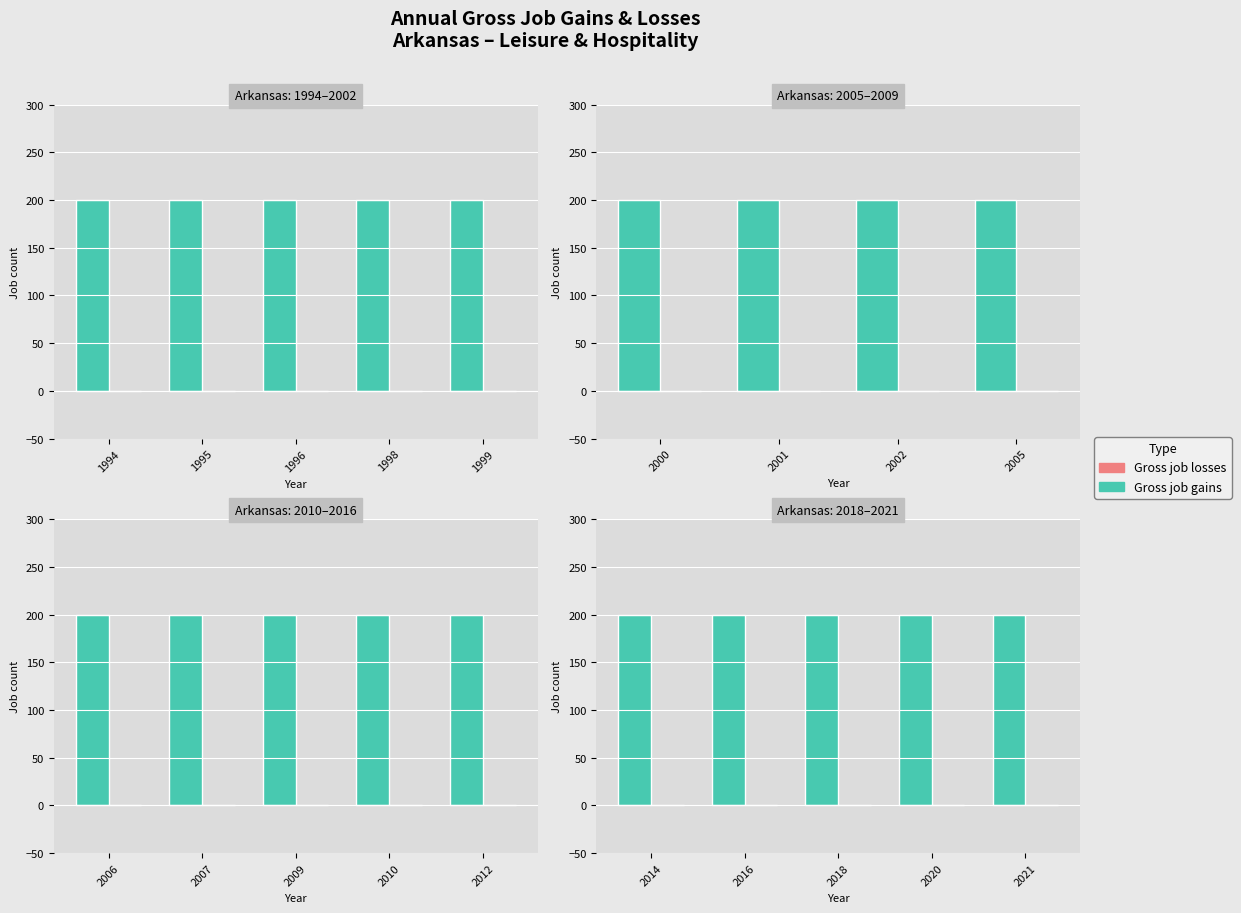

Where is Gross job gains nearest to the value 200?

2014